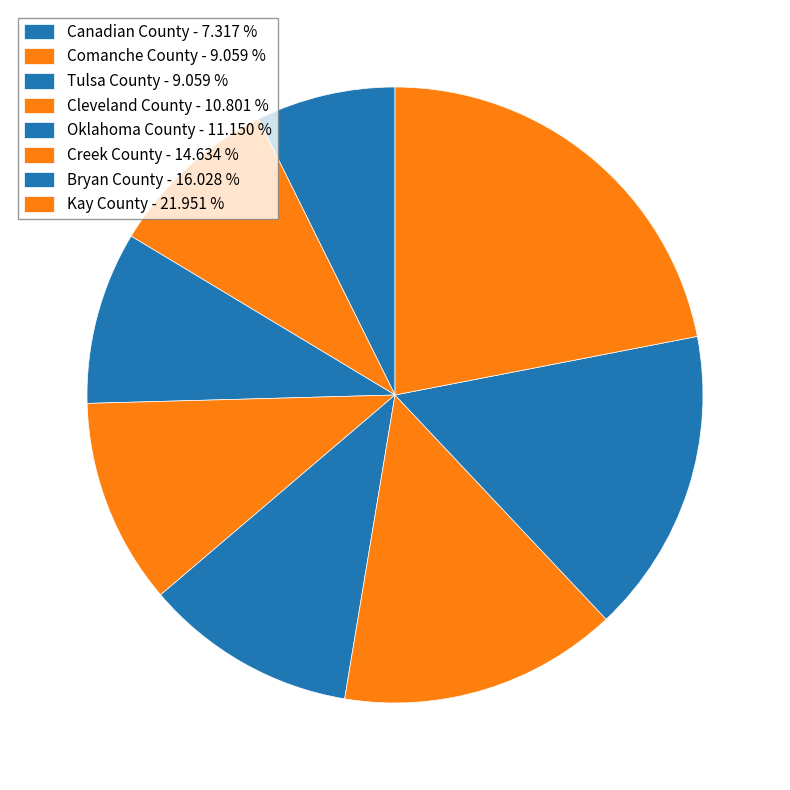

What is the largest slice in the pie chart?

Kay County